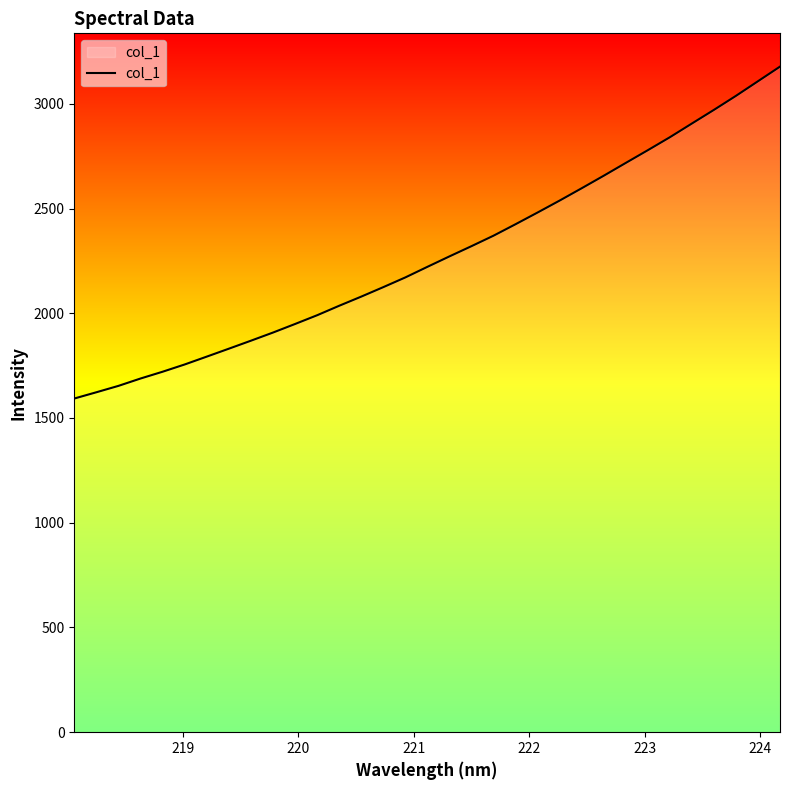

True or false: the data has more than 0 interior local peaks.

False